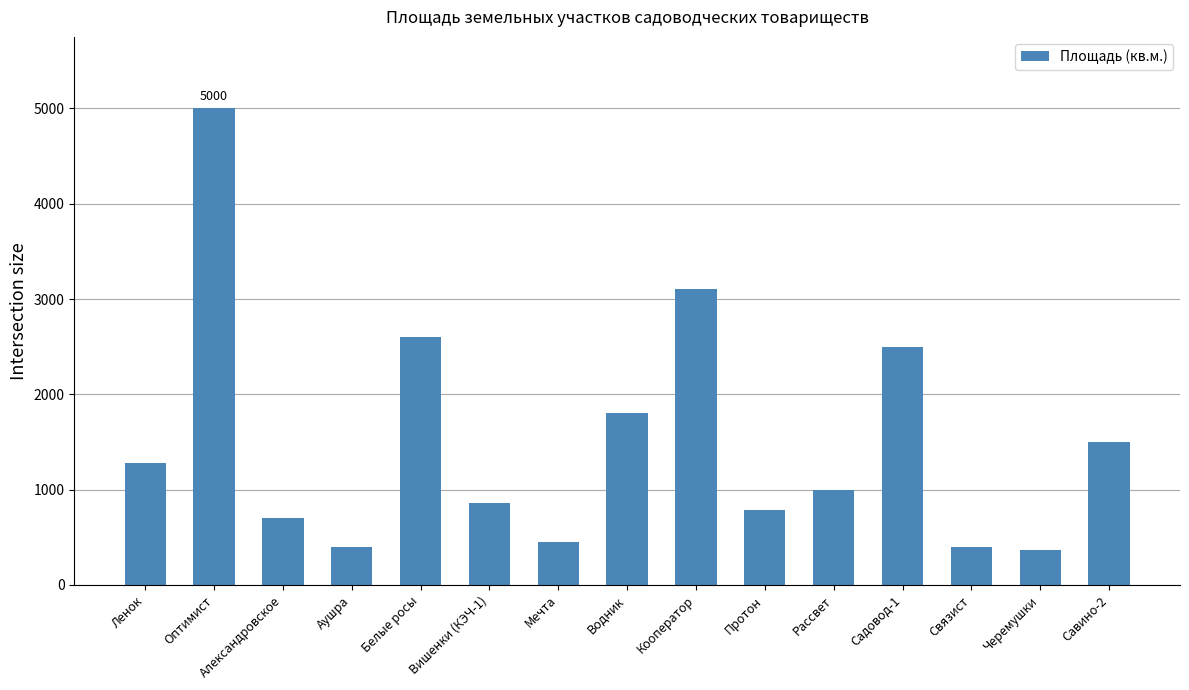

What position from the left is Аушра?

4